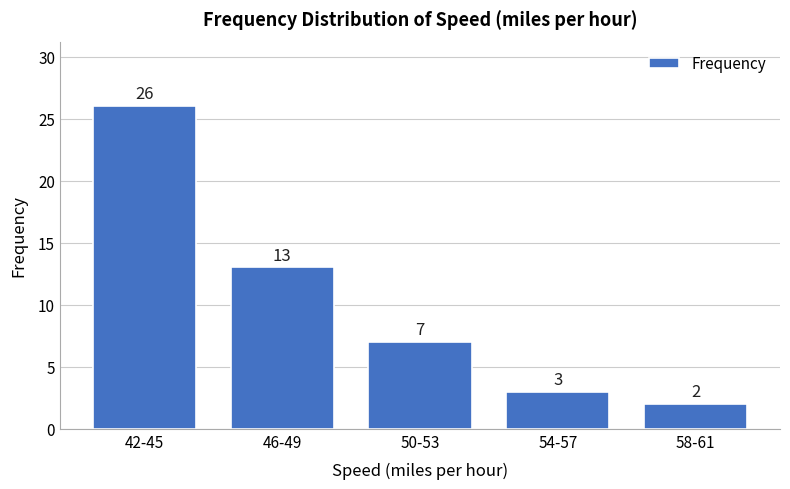

Reading left to right, extract all data points from this chart.

26	13	7	3	2